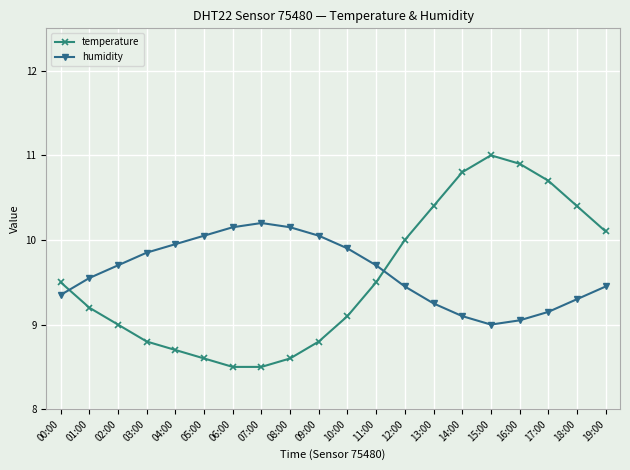

What is the label of the 6th point from the right?

14:00